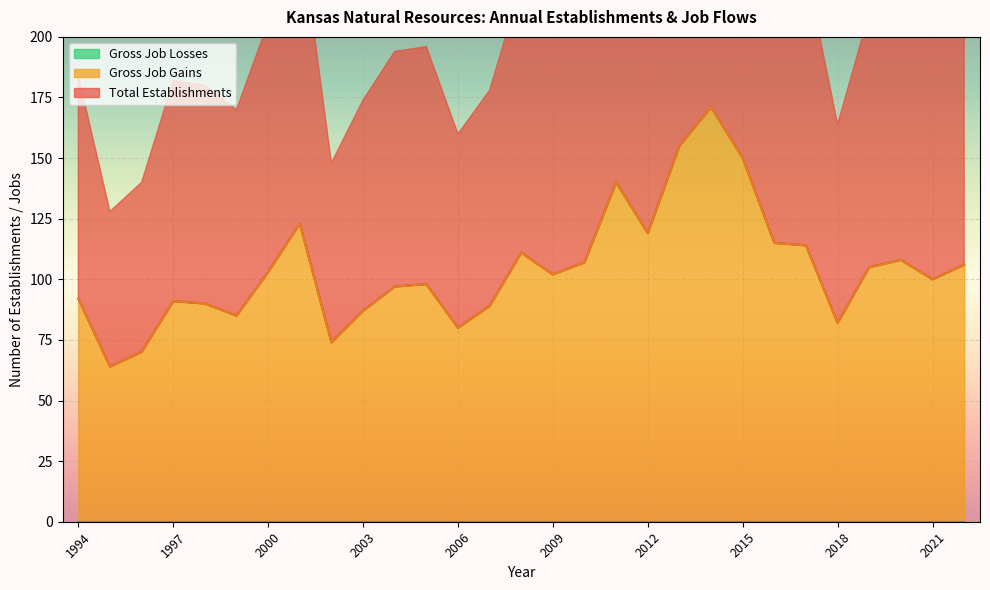

Where is the first local maximum for Total Establishments?

1997